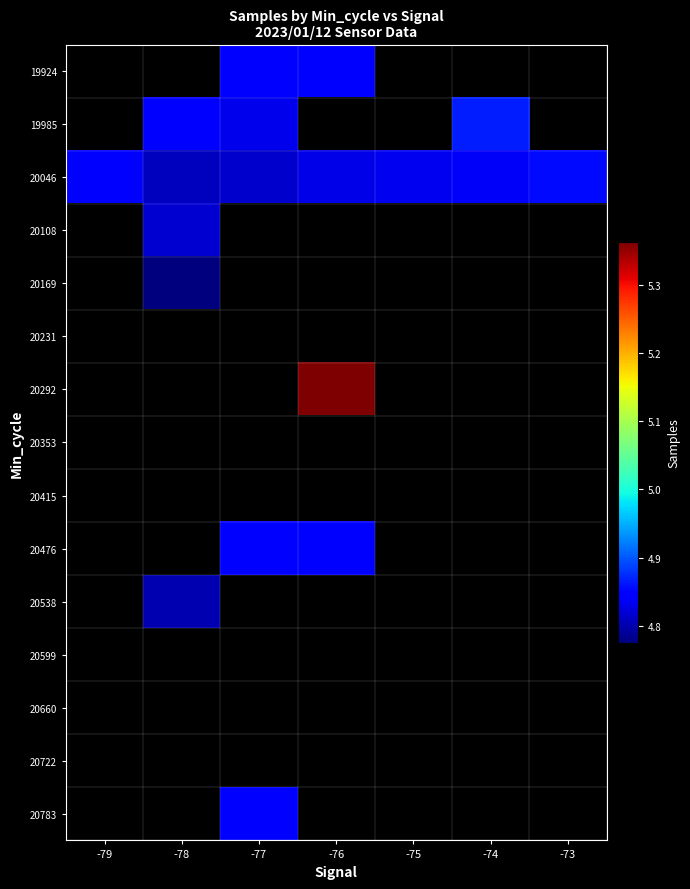

Is it true that 20046 equals 4854480.0 at -73?

True